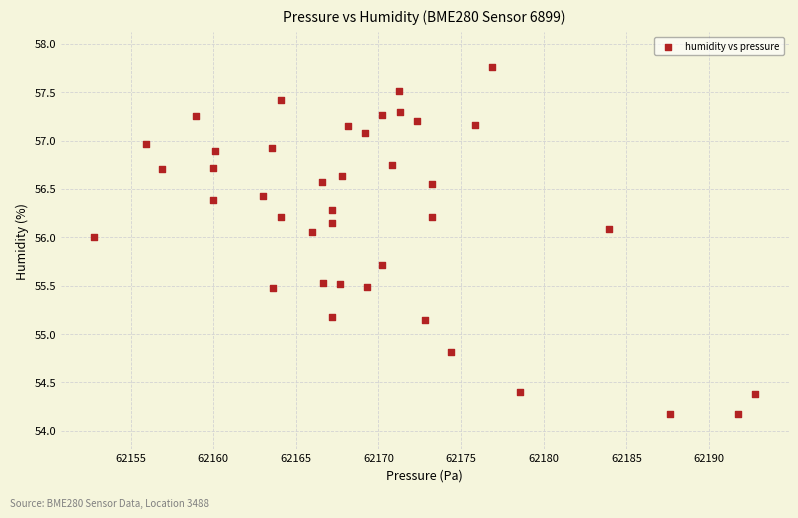

What is the range of Y values (max minus min)?

3.6